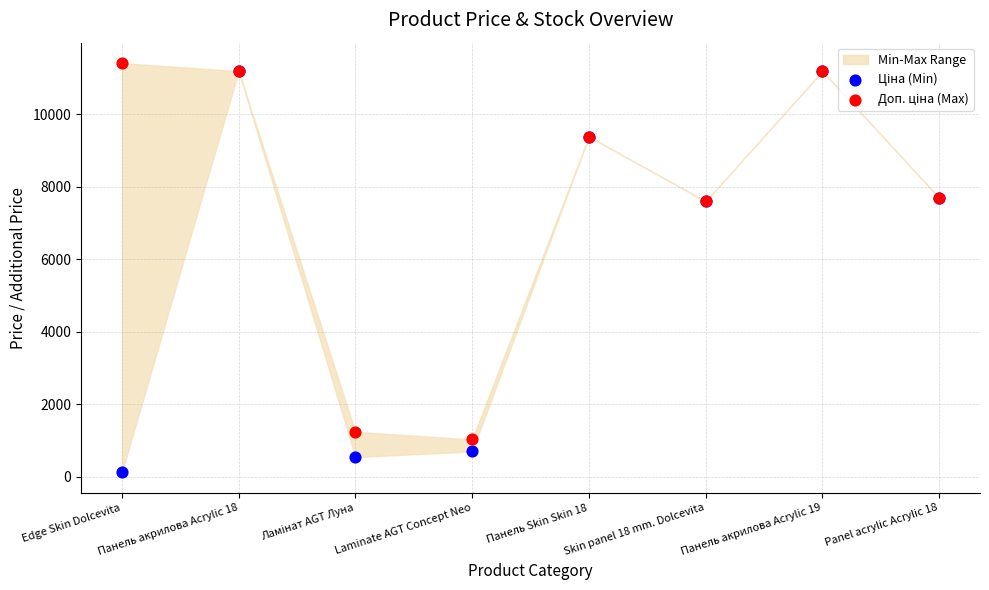

Which series has the largest Y range (max minus min)?

Ціна (Min)